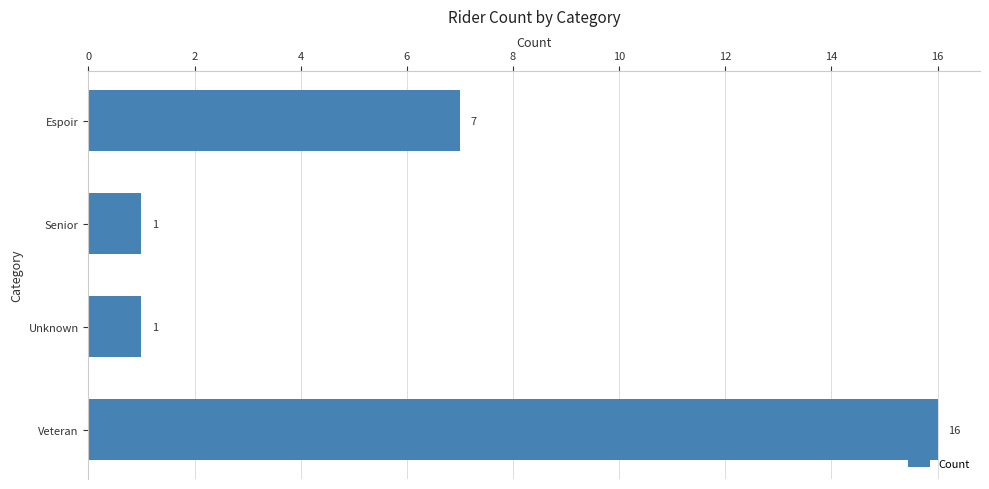

Count the values in the range 1 to 16.

4